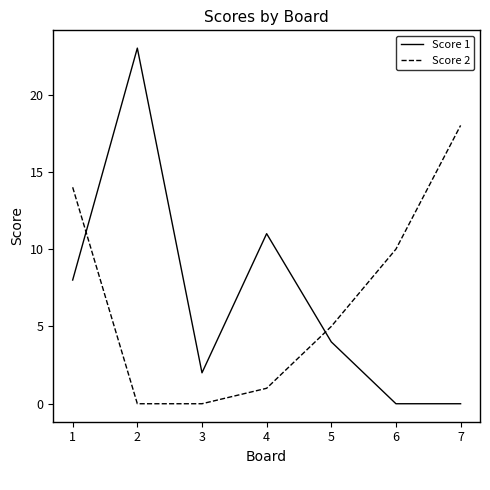

What are all the series names shown in the legend?

Score 1, Score 2